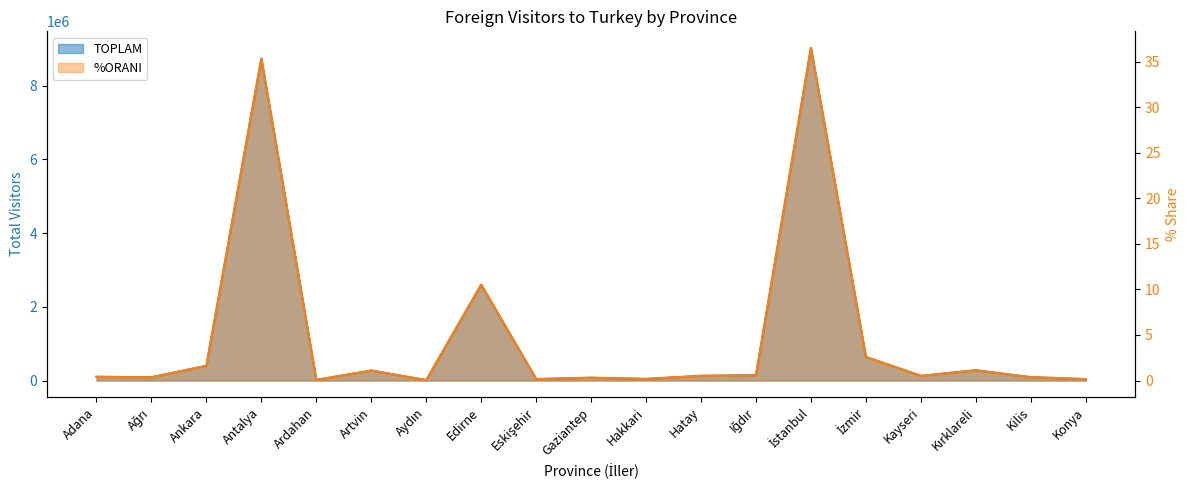

Which series has the widest spread of values?

TOPLAM